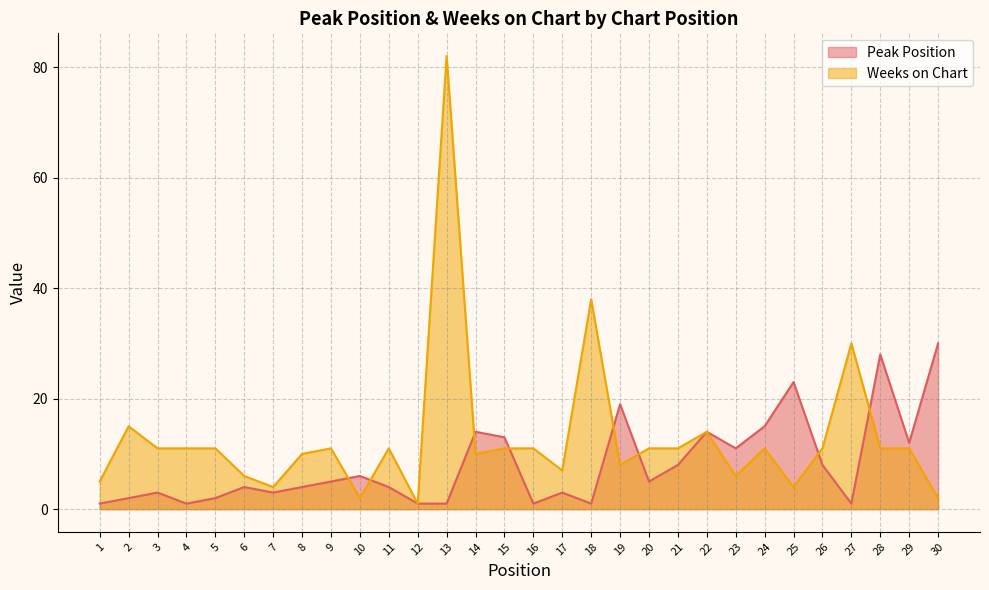

Where does the Weeks on Chart series first go above 11?

2